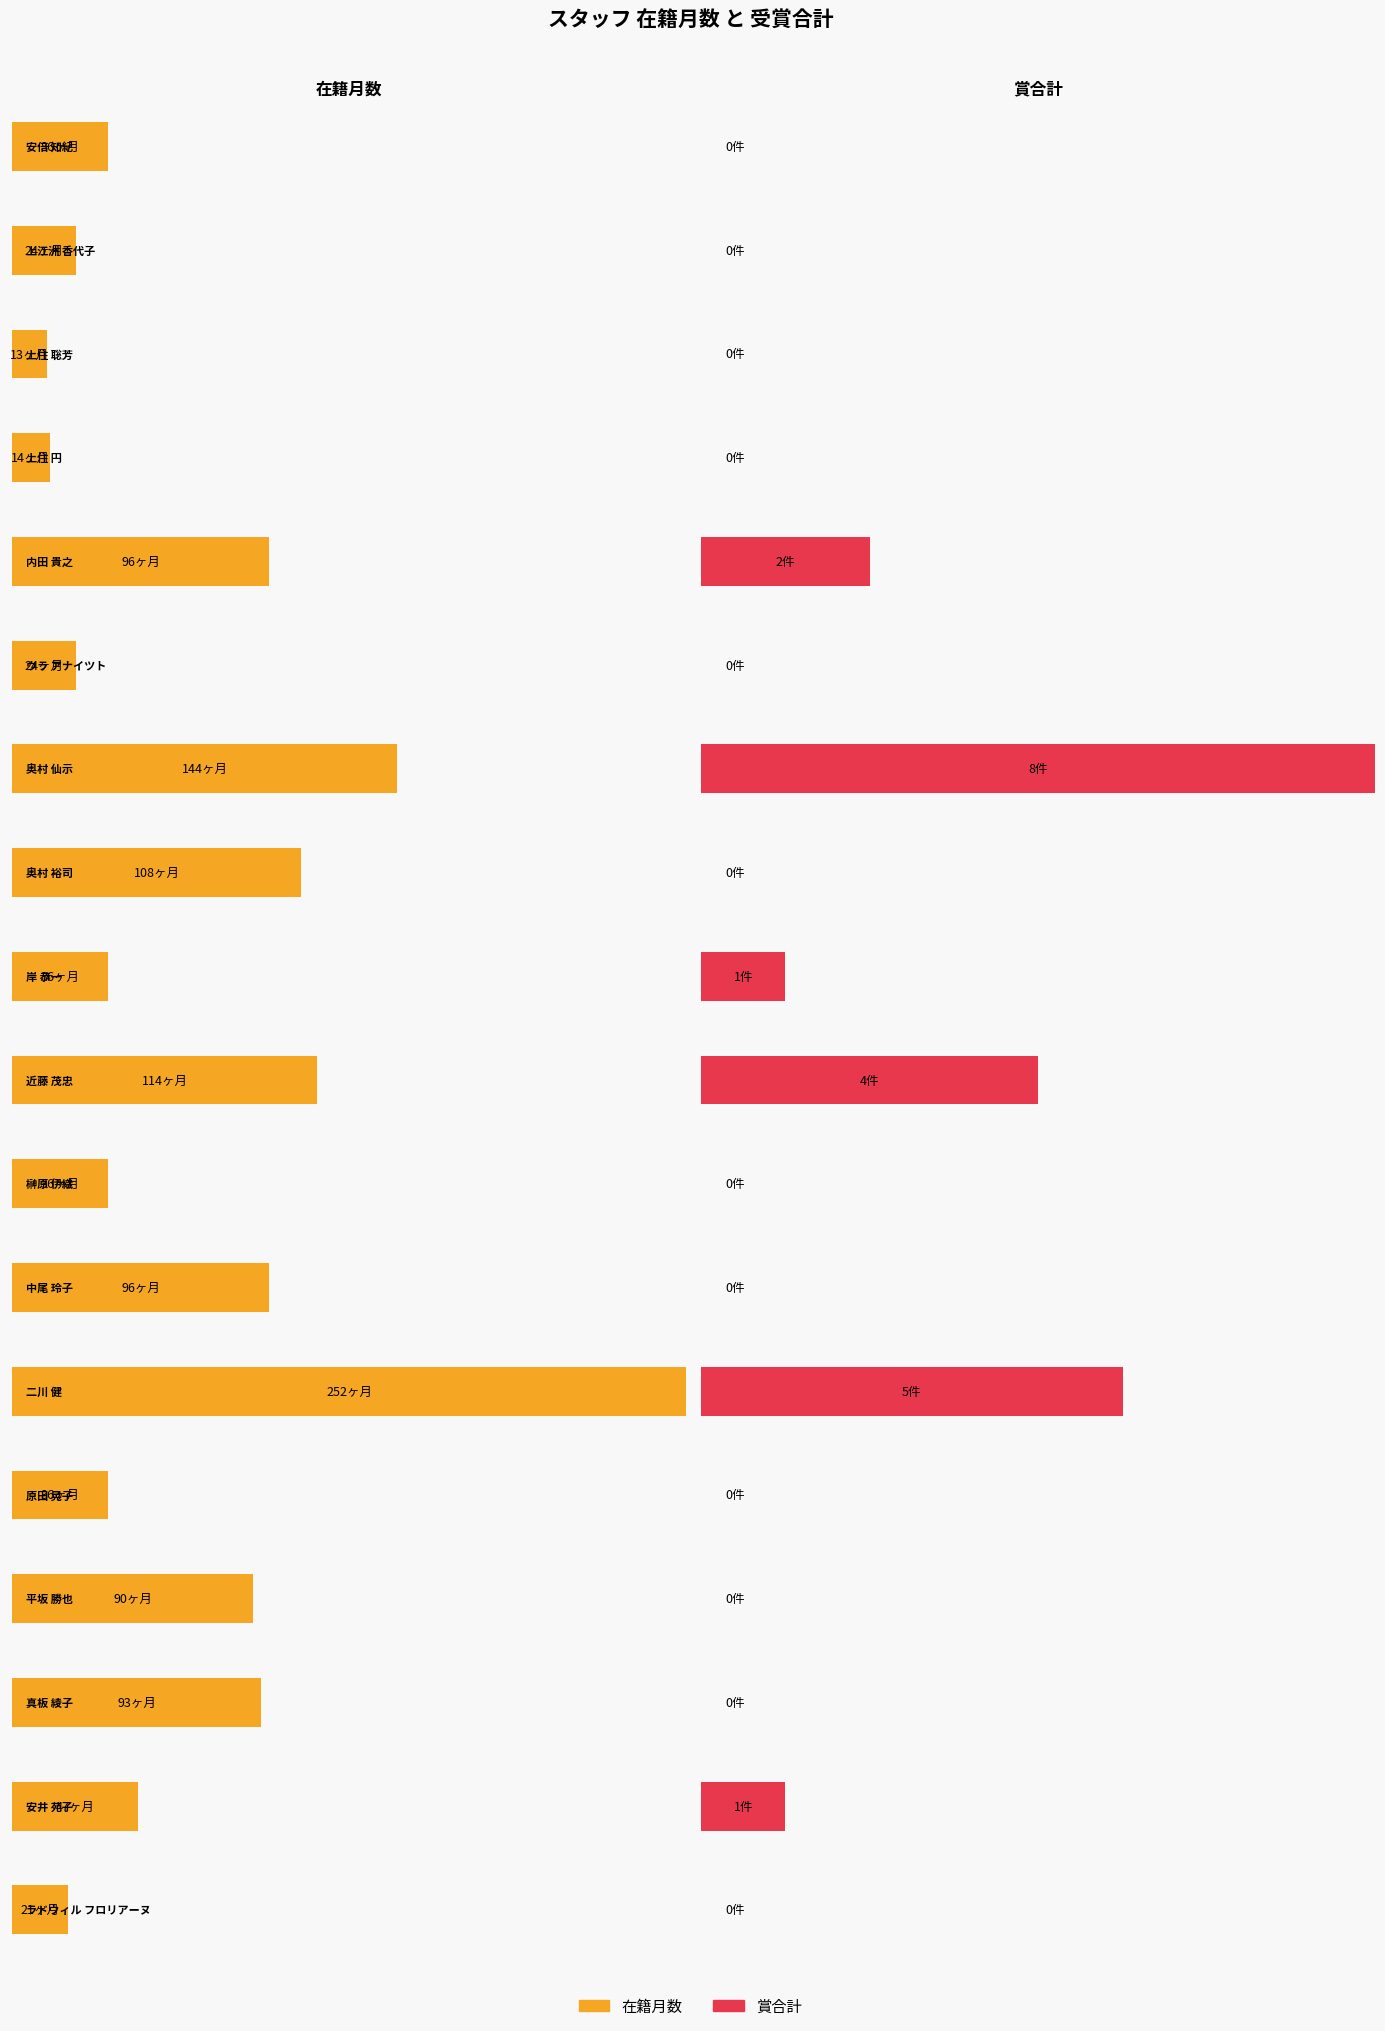

What is the difference between the maximum and minimum values in the 在籍月数 series?

239